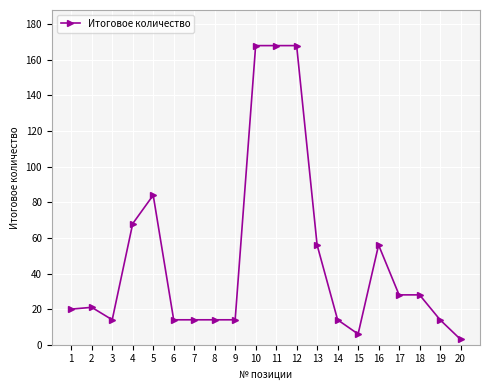

What is the difference between the second highest and second lowest values?

162